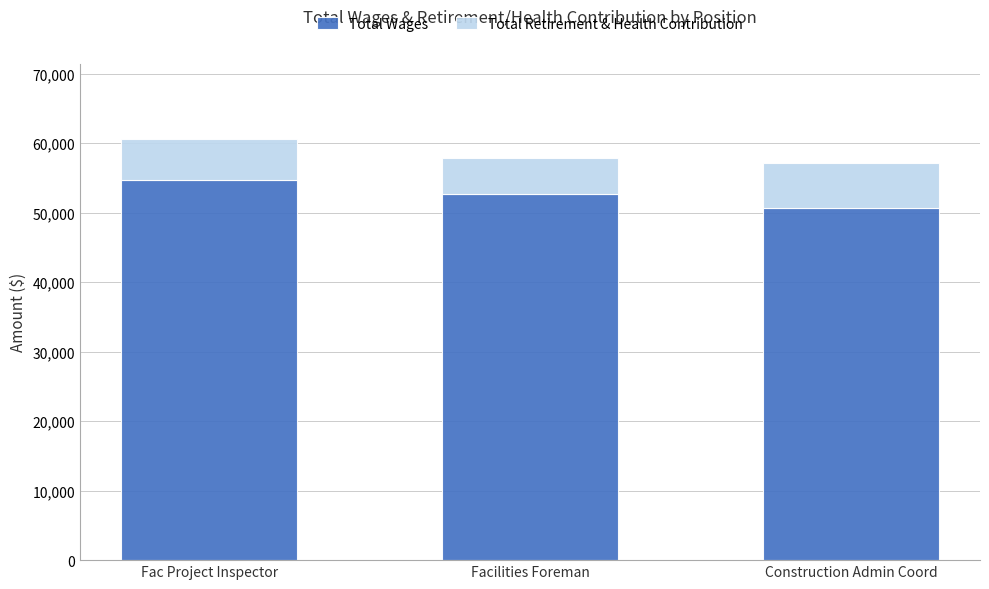

How many bars are there in total?

3